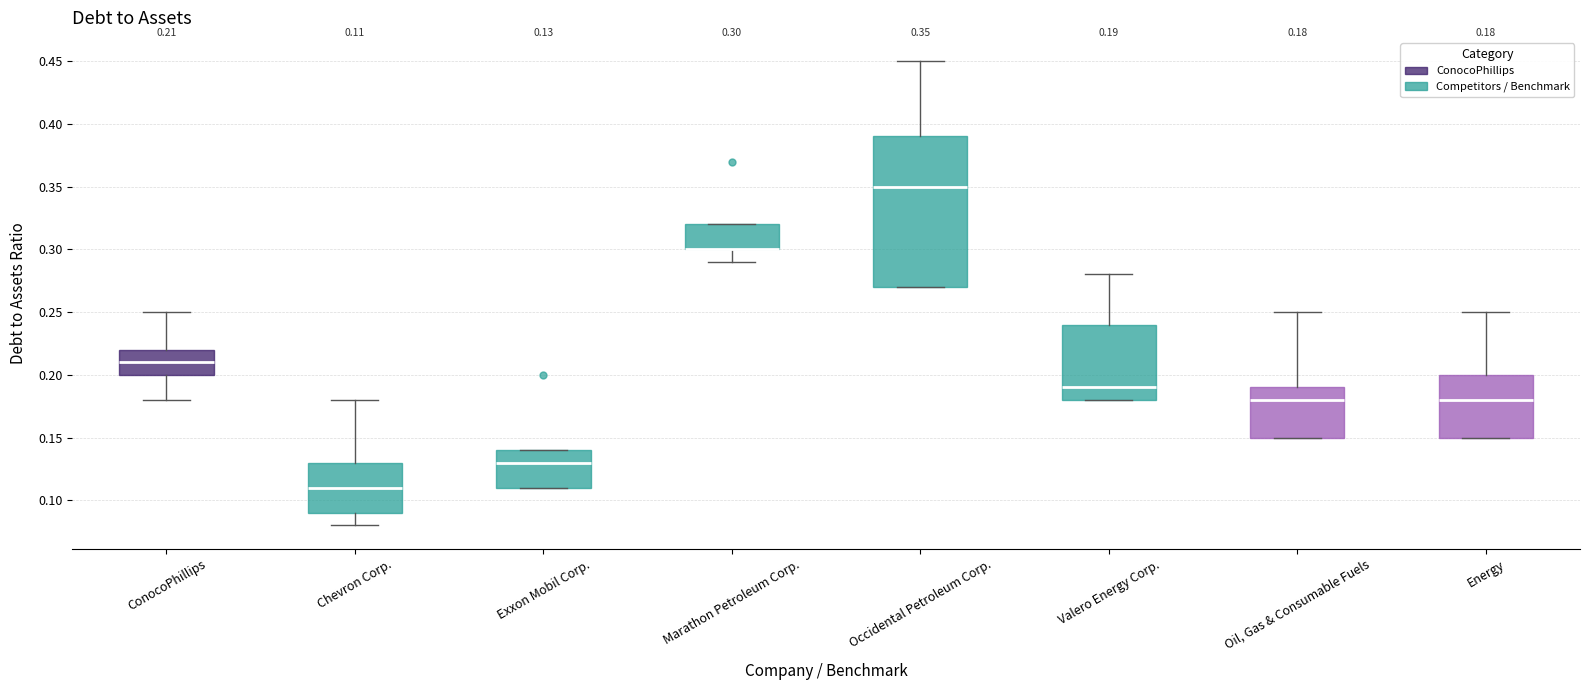

Which box is the tallest, from its lower edge to its upper edge?

Occidental Petroleum Corp.